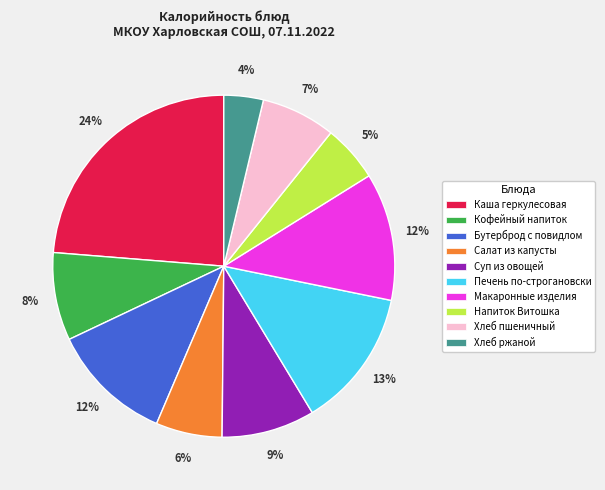

Which category has the smallest portion of the pie?

Хлеб ржаной